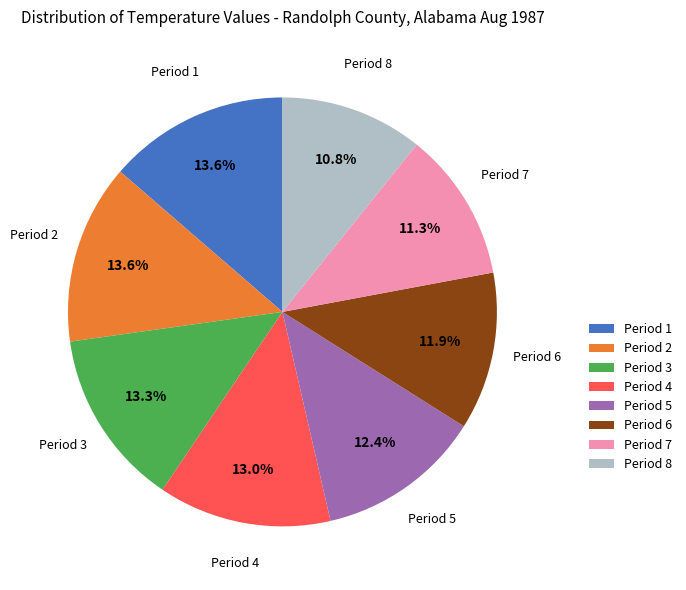

How many segments does this pie chart have?

8